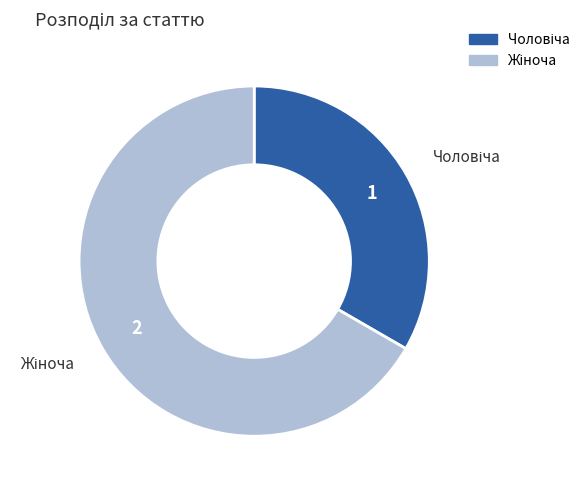

Does any single category account for the majority?

Yes